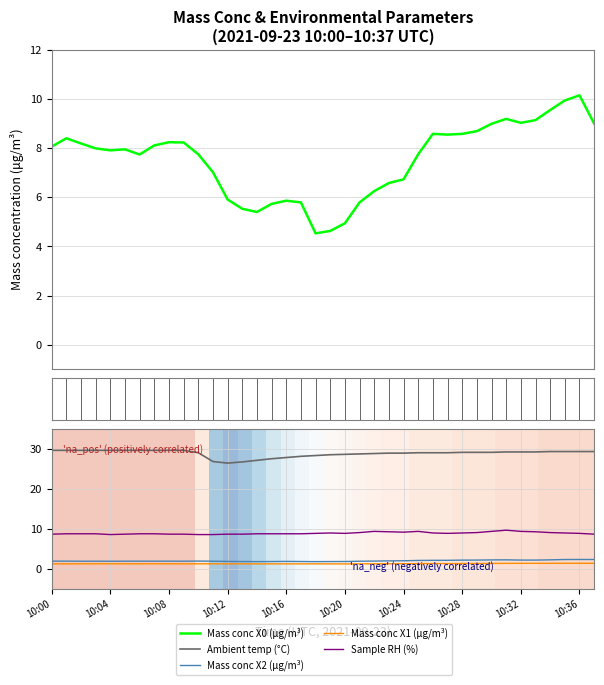

Which category has the highest value in the Mass conc X2 (μg/m³) series?

10:36